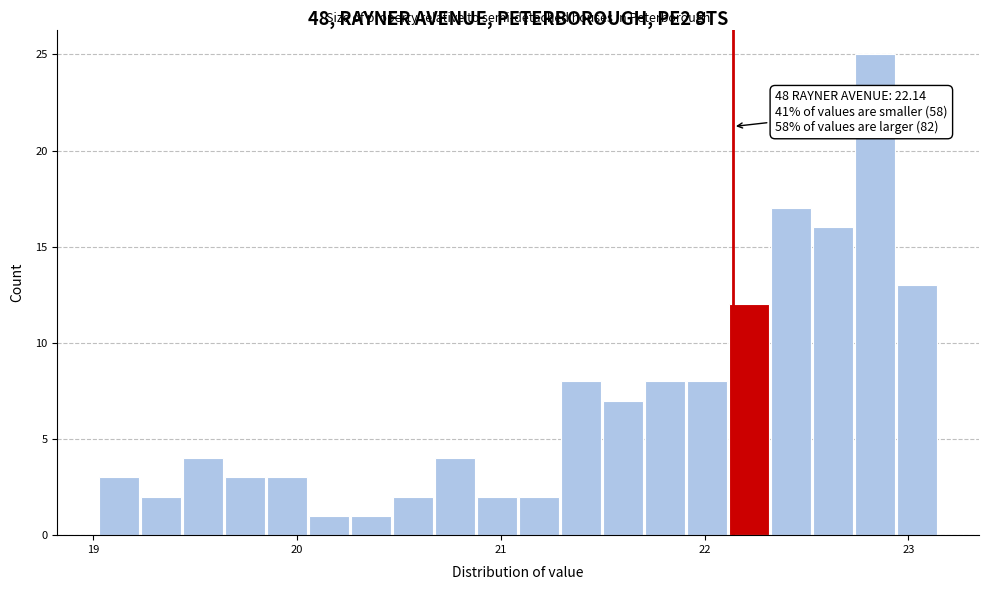

Around what value on the x-axis is the tallest bar? Give the approximate position of its centre, as read against the axis.

22.8